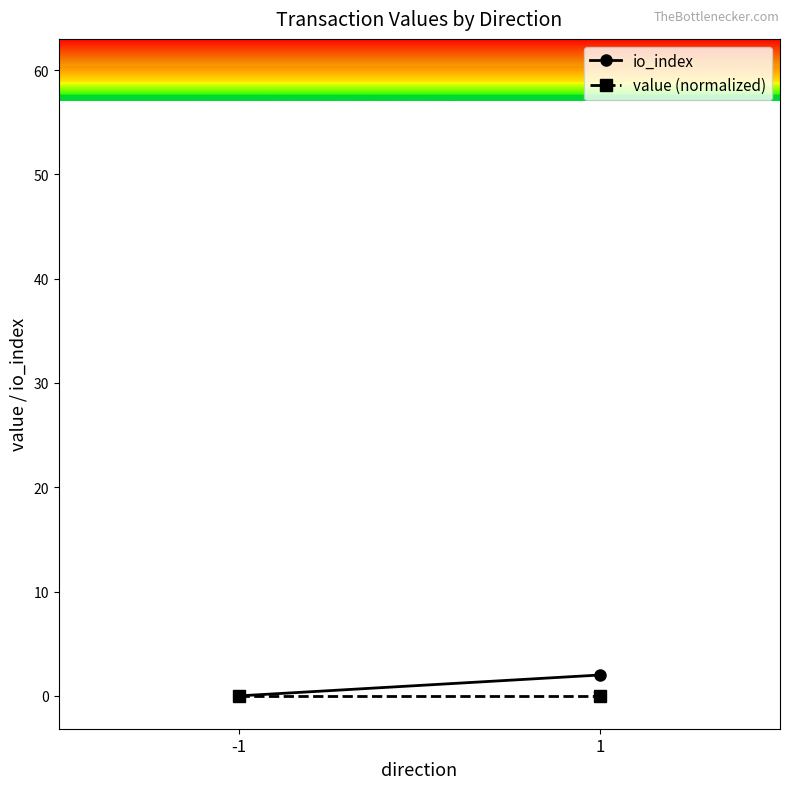

At which category is the sum across all series the highest?

1